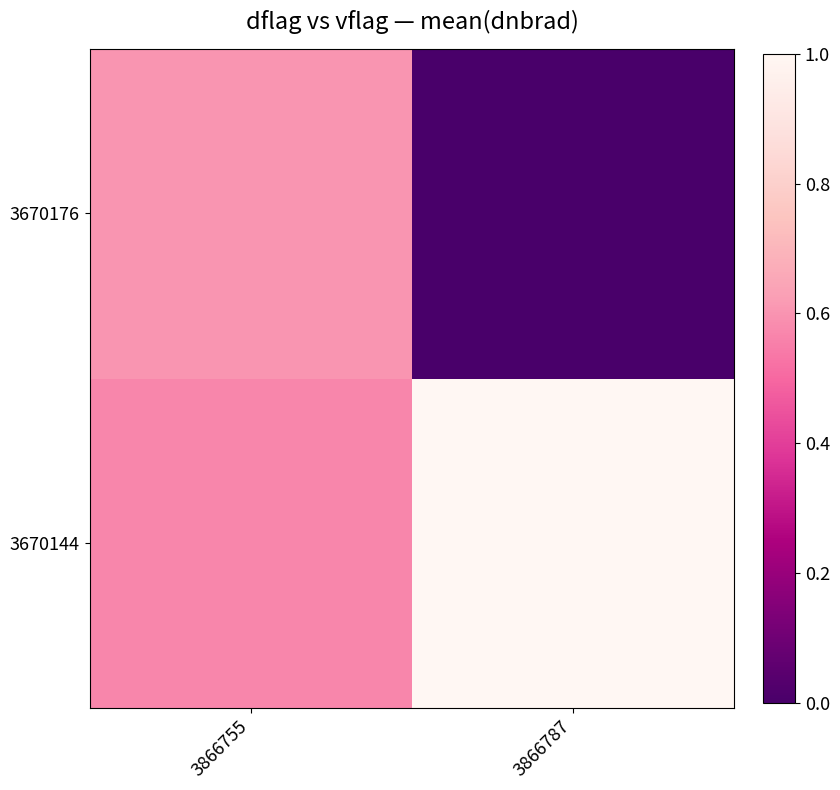

Which label corresponds to the smallest value in the chart?

3866787